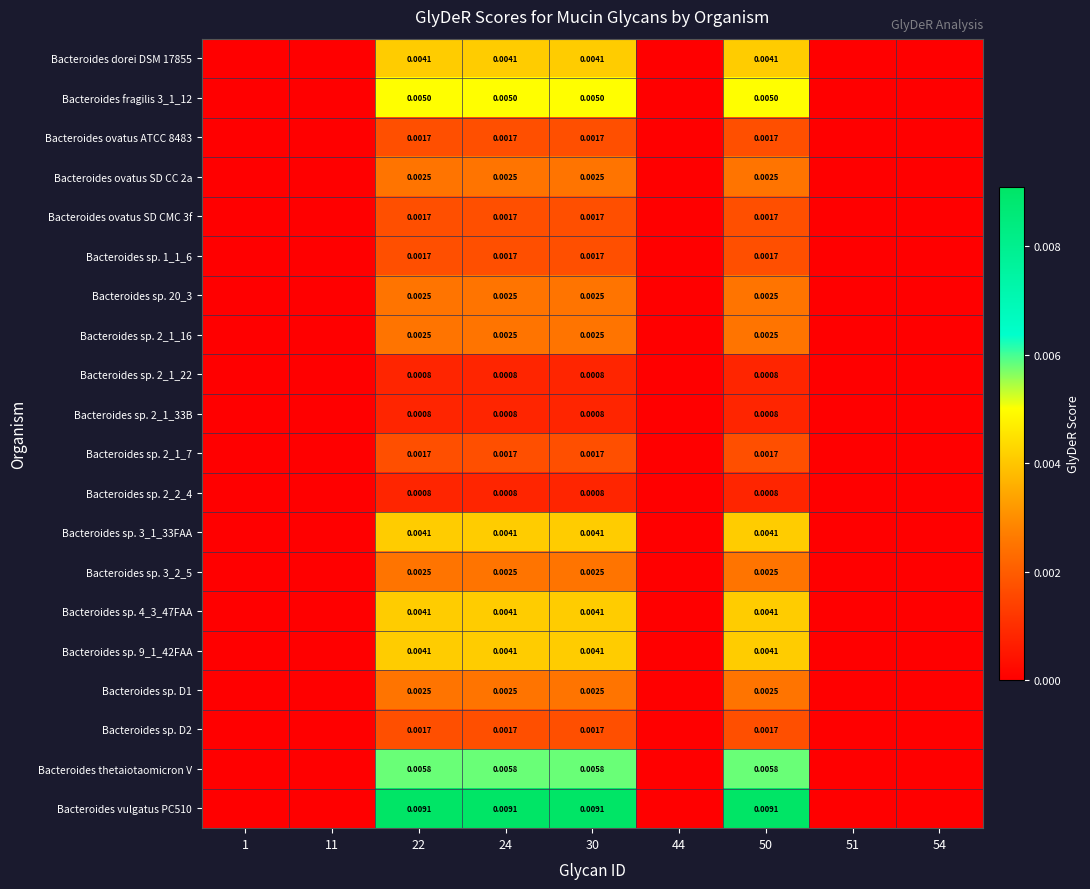

Is the value of Bacteroides sp. 20_3 at 30 greater than the value of Bacteroides sp. 2_1_7 at 24?

Yes